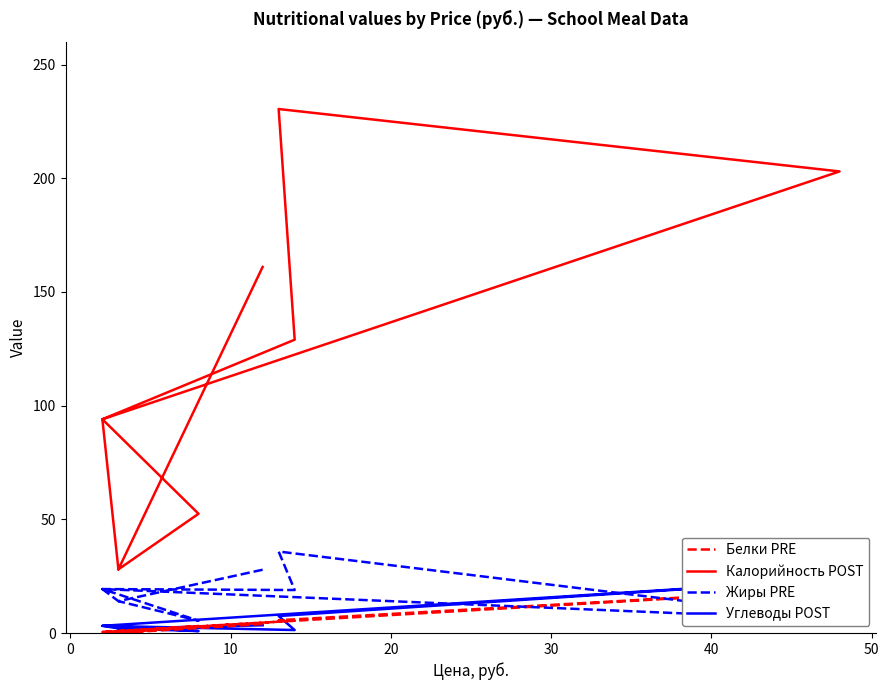

The value of Жиры at 30 is 9.8. True or false?

False